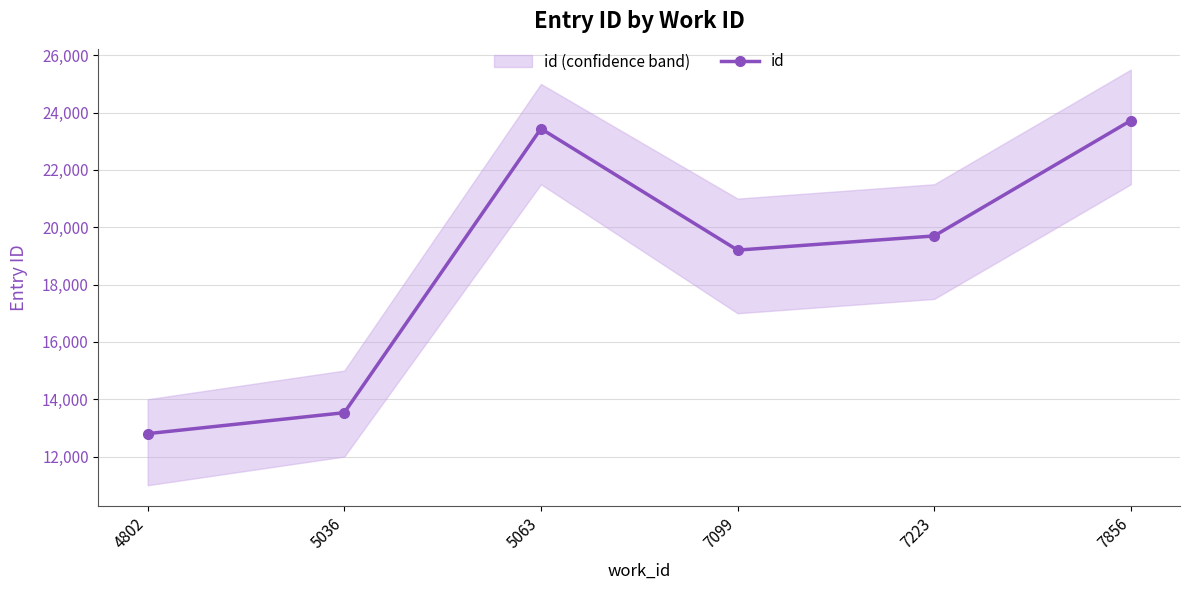

Is it true that the value at 4802 is 12800?

True